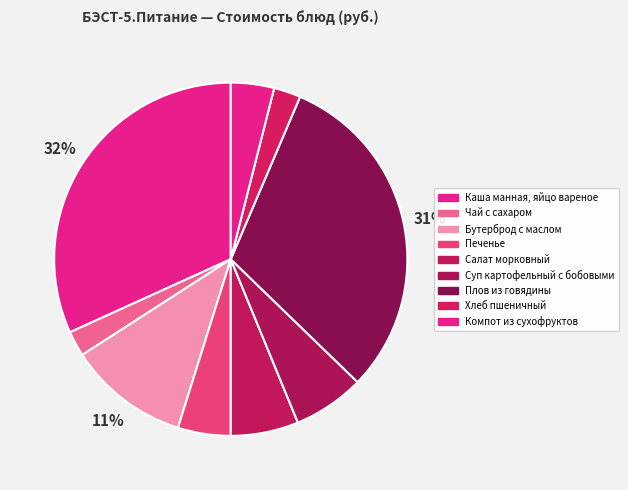

How many slices are in this pie chart?

9